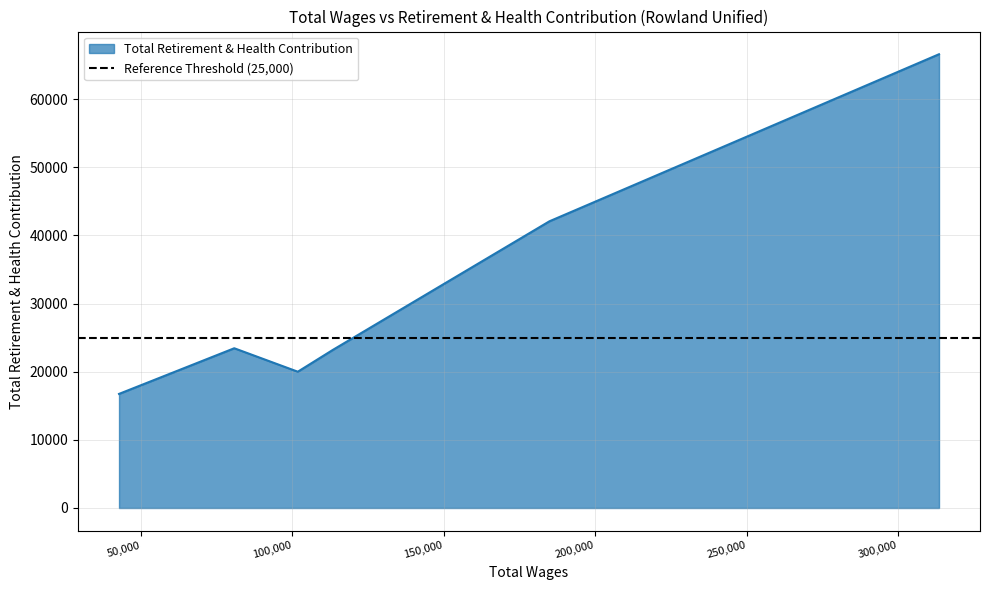

What is the lowest value of the Total Retirement & Health Contribution series?

16744